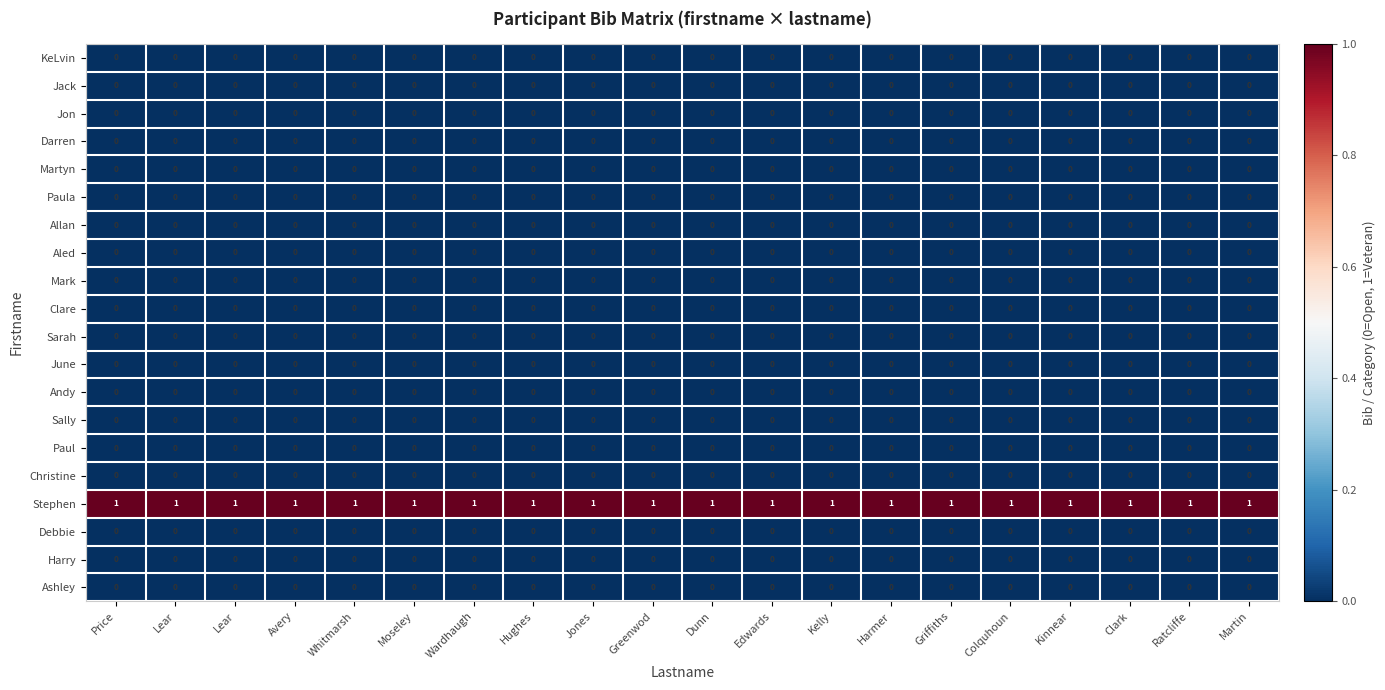

At which category is the sum across all series the highest?

Price